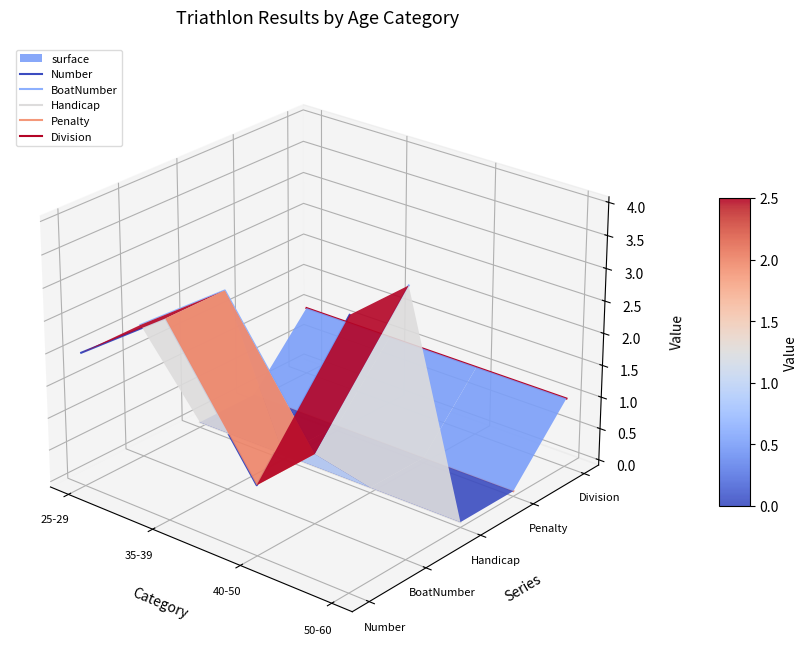

True or false: Penalty has a value of -0.0 at 50-60.

False